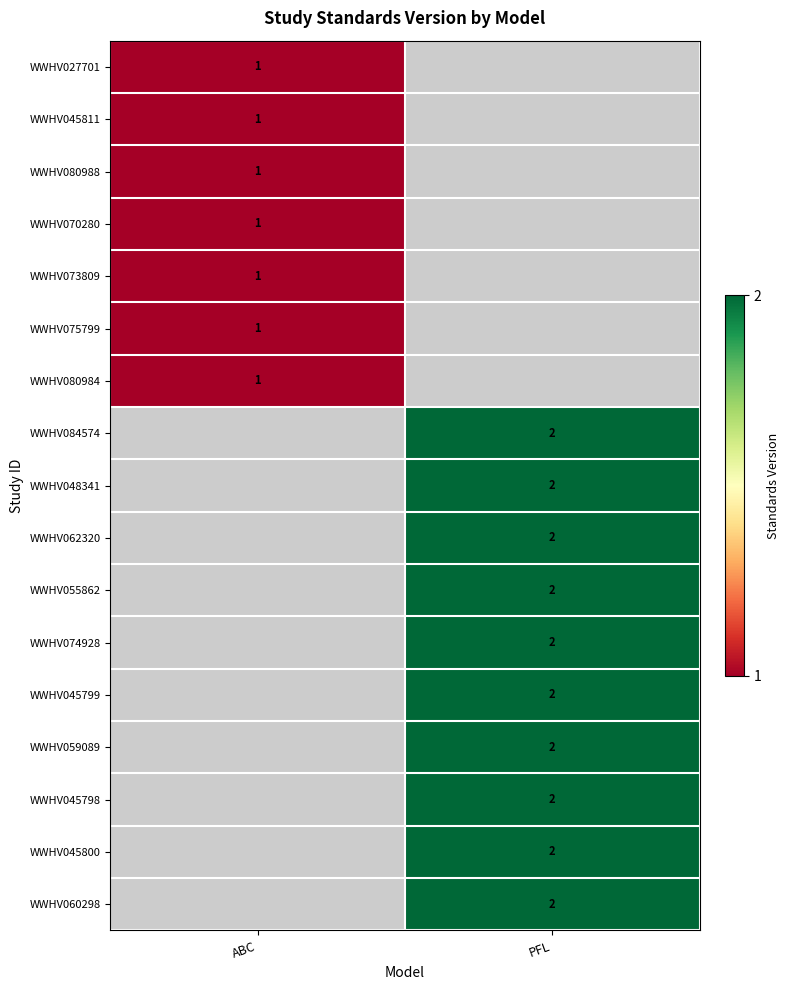

The value of WWHV070280 at ABC is 1. True or false?

True